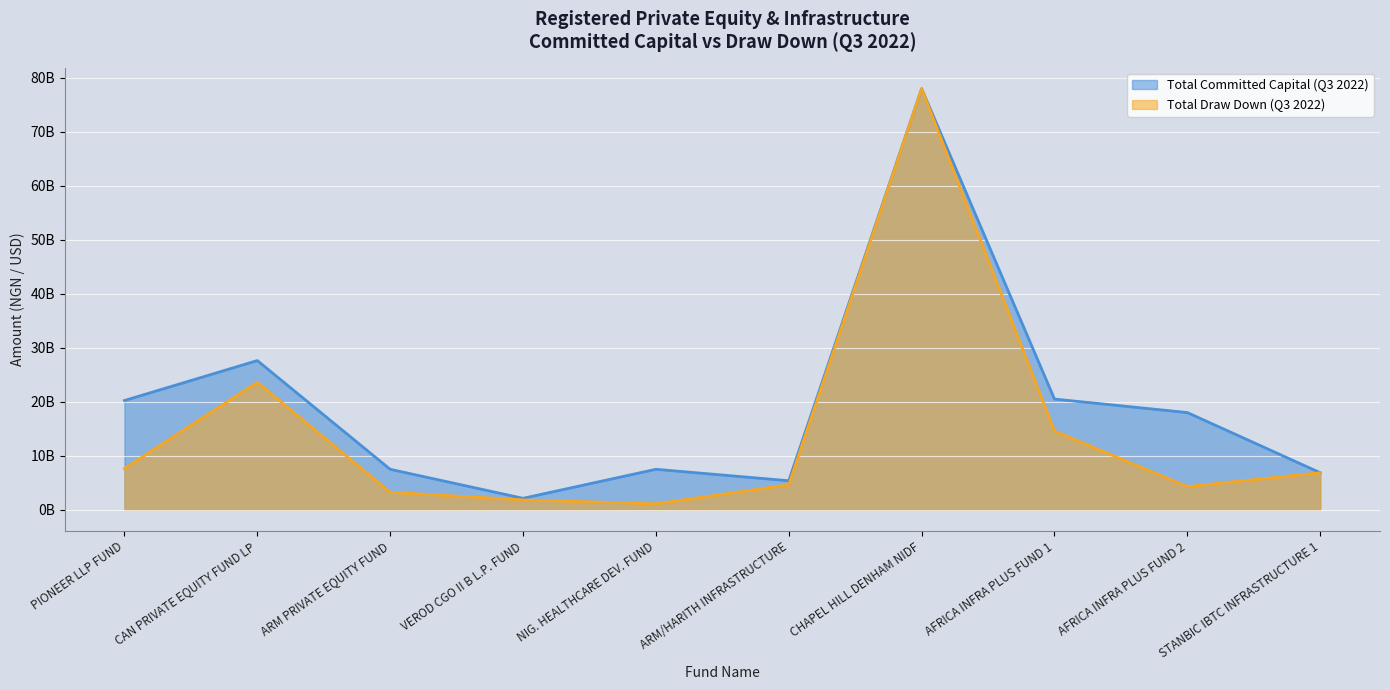

Reading left to right, transcribe all the data shown in this chart.

Total Committed Capital (Q3 2022): PIONEER LLP FUND=20227500000.0	CAN PRIVATE EQUITY FUND LP=27622500000.0	ARM PRIVATE EQUITY FUND=7502699728.3	VEROD CGO II B L.P. FUND=2130973900.0	NIG. HEALTHCARE DEV. FUND=7500000000.0	ARM/HARITH INFRASTRUCTURE=5383125000.0	CHAPEL HILL DENHAM NIDF=77946492685.0	AFRICA INFRA PLUS FUND 1=20500000000.0	AFRICA INFRA PLUS FUND 2=18000000000.0	STANBIC IBTC INFRASTRUCTURE 1=6866716986.3
Total Draw Down (Q3 2022): PIONEER LLP FUND=7651291182.0	CAN PRIVATE EQUITY FUND LP=23615530379.0	ARM PRIVATE EQUITY FUND=3246731579.3	VEROD CGO II B L.P. FUND=1838423223.0	NIG. HEALTHCARE DEV. FUND=1117600000.0	ARM/HARITH INFRASTRUCTURE=4631229648.1	CHAPEL HILL DENHAM NIDF=77946492685.0	AFRICA INFRA PLUS FUND 1=14572961012.0	AFRICA INFRA PLUS FUND 2=4305602095.0	STANBIC IBTC INFRASTRUCTURE 1=6866716986.3